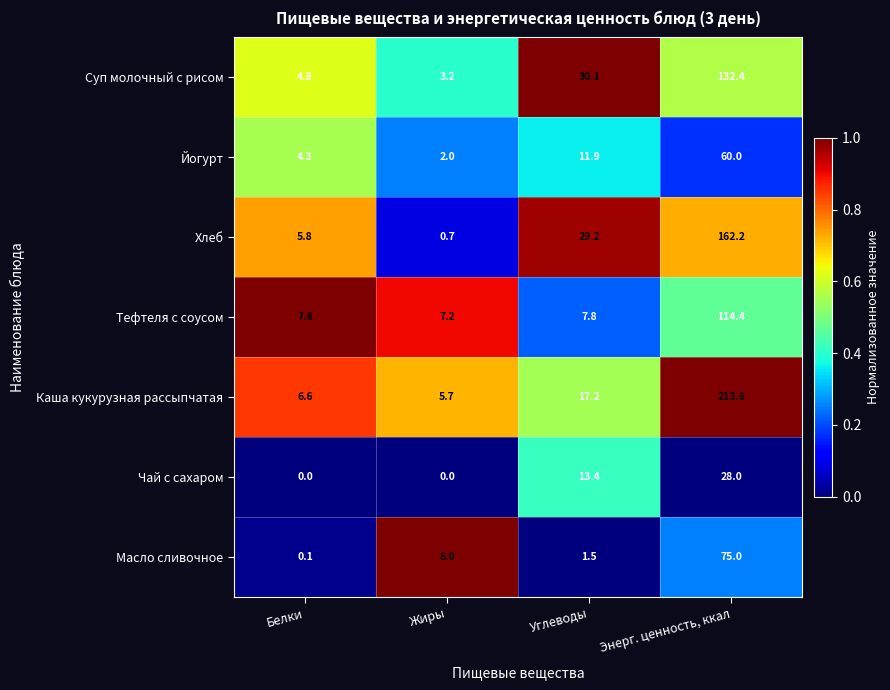

Reading left to right, transcribe all the data shown in this chart.

Суп молочный с рисом: Белки=4.8	Жиры=3.2	Углеводы=30.1	Энерг. ценность, ккал=132.4
Йогурт: Белки=4.3	Жиры=2.0	Углеводы=11.9	Энерг. ценность, ккал=60.0
Хлеб: Белки=5.8	Жиры=0.7	Углеводы=29.2	Энерг. ценность, ккал=162.2
Тефтеля с соусом: Белки=7.8	Жиры=7.2	Углеводы=7.8	Энерг. ценность, ккал=114.4
Каша кукурузная рассыпчатая: Белки=6.6	Жиры=5.7	Углеводы=17.2	Энерг. ценность, ккал=213.6
Чай с сахаром: Белки=0.0	Жиры=0.0	Углеводы=13.4	Энерг. ценность, ккал=28.0
Масло сливочное: Белки=0.1	Жиры=8.0	Углеводы=1.5	Энерг. ценность, ккал=75.0